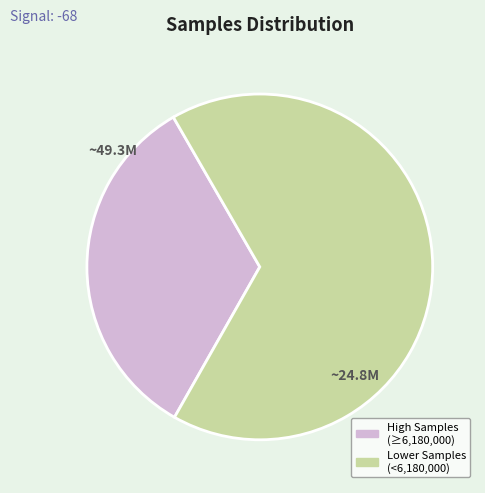

Is there any slice that represents more than half of the pie?

Yes